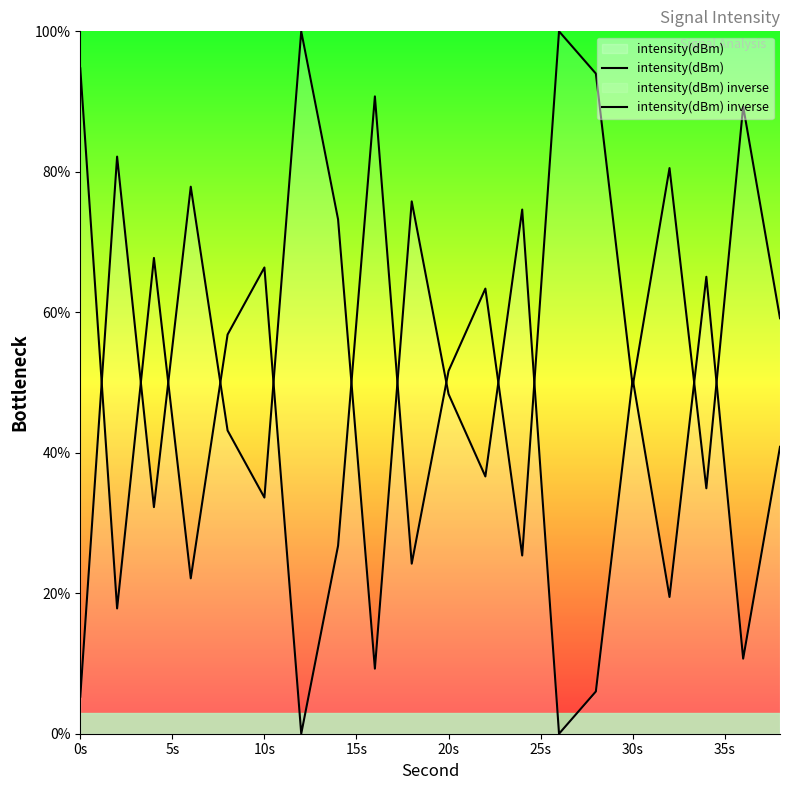

Does the chart display data point markers on the line(s)?

No